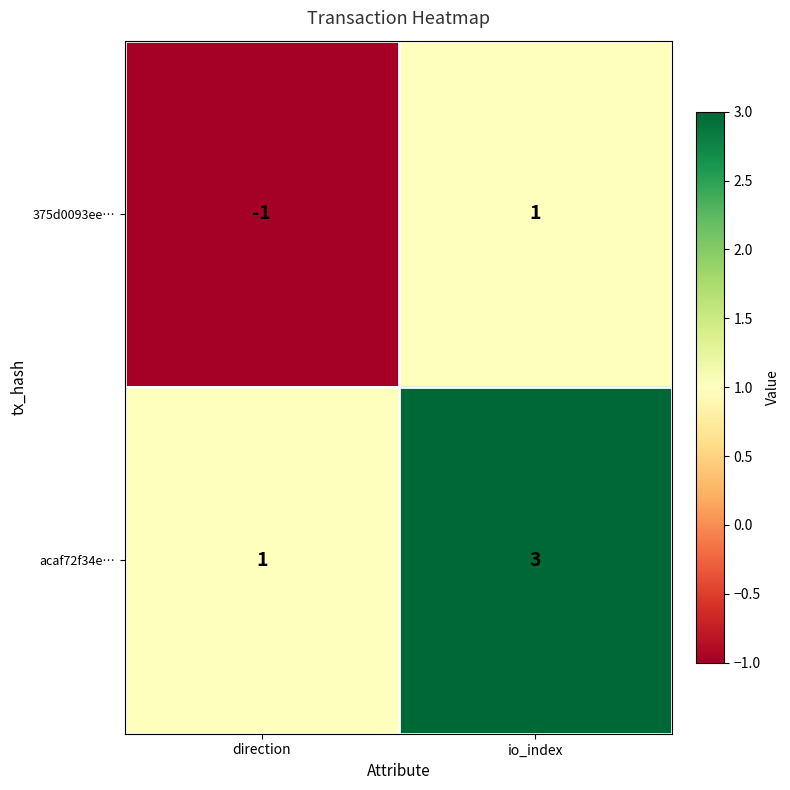

What is the sum of the acaf72f34e… values at direction and io_index?

4